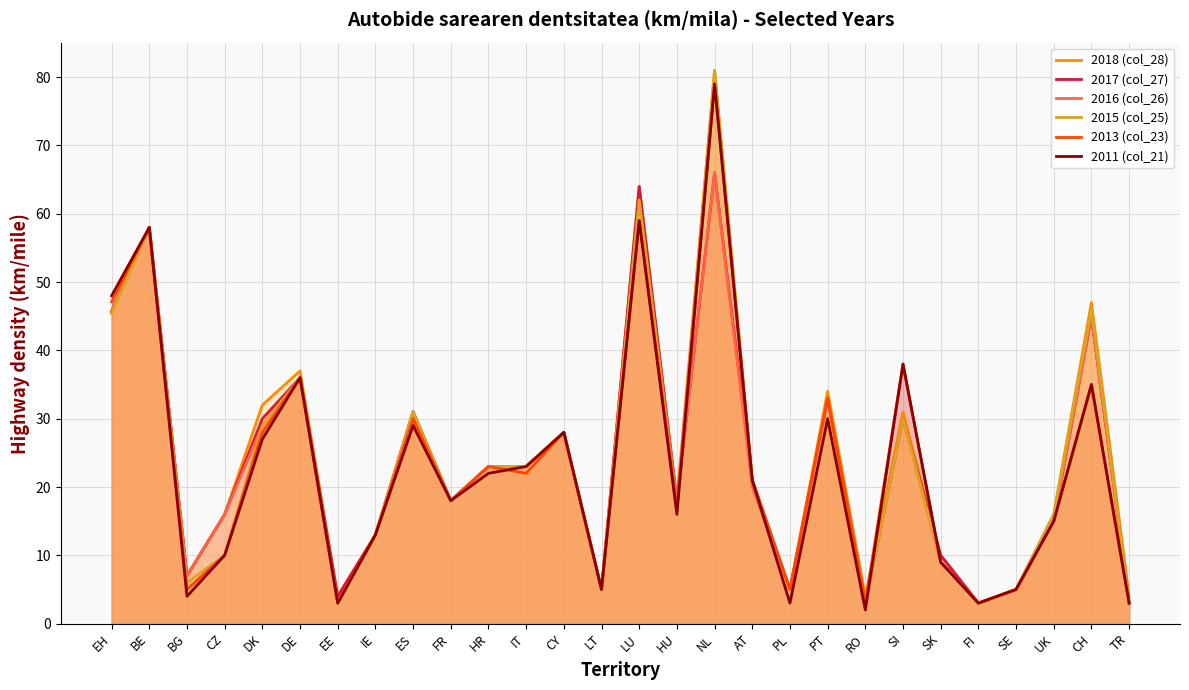

How many interior local valleys does the 2015 (col_25) series have?

8